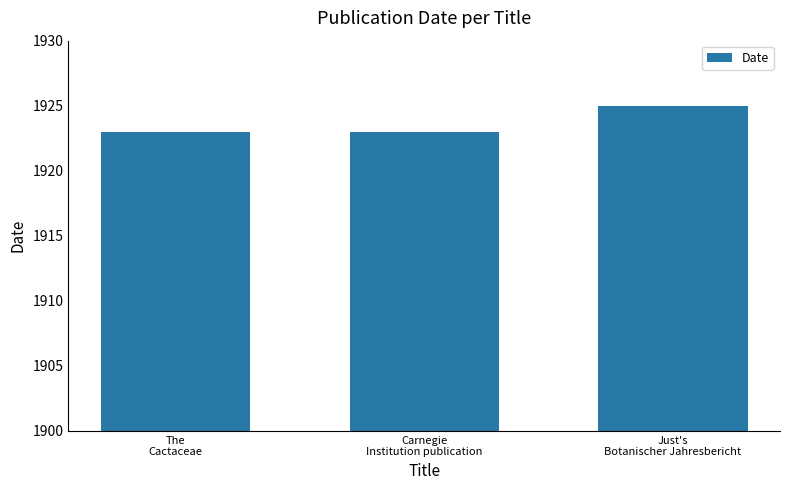

What position from the right is Just's
Botanischer Jahresbericht?

1